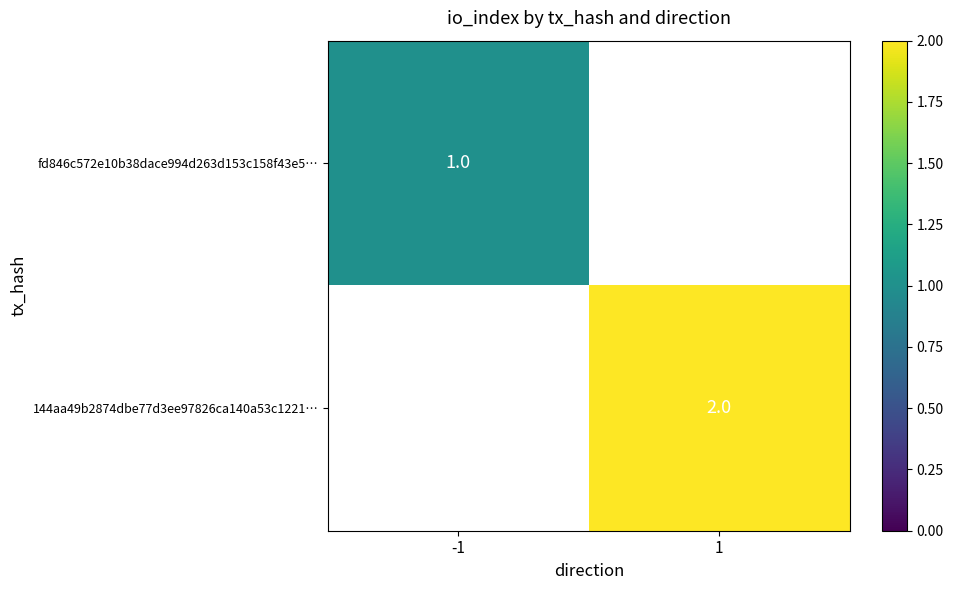

Is the value of 144aa49b2874dbe77d3ee97826ca140a53c1221… at 1 greater than the value of fd846c572e10b38dace994d263d153c158f43e5… at -1?

Yes